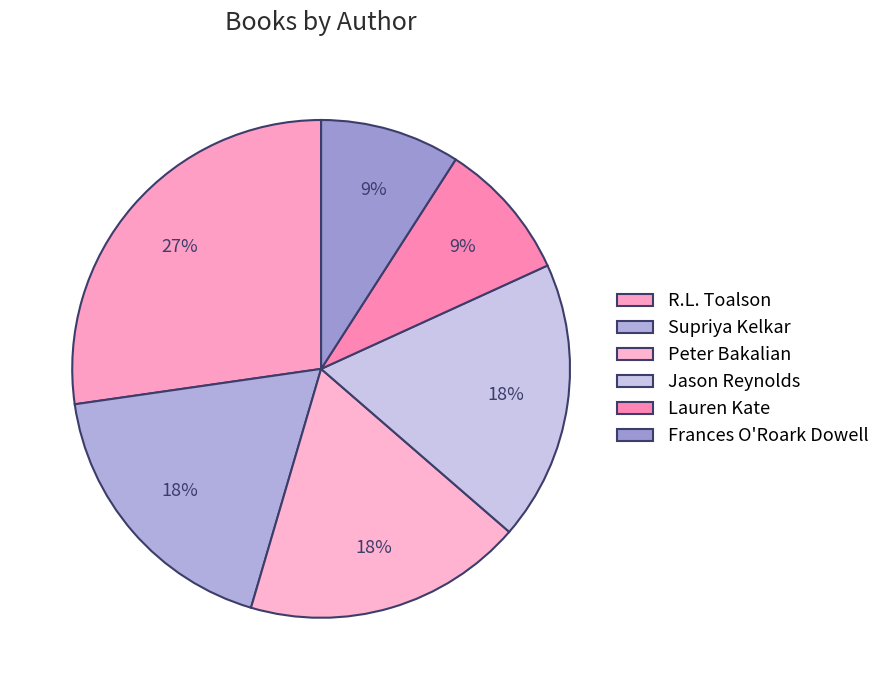

How many segments does this pie chart have?

6